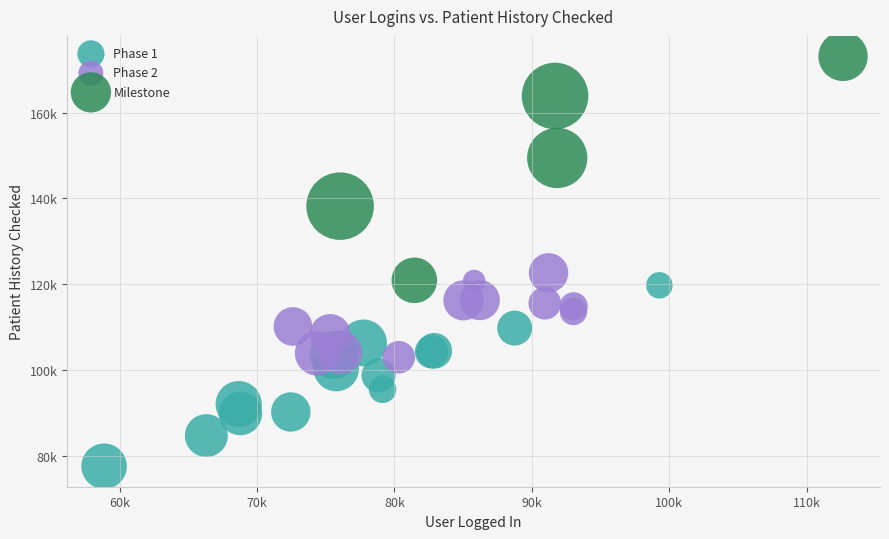

Which series has the largest Y range (max minus min)?

Milestone